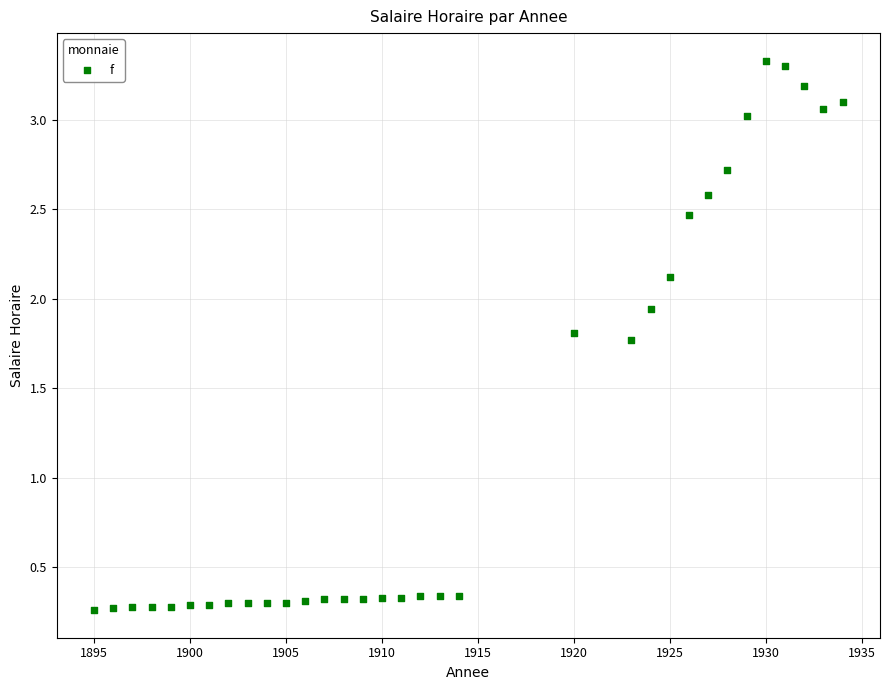

What is the range of X values (max minus min)?

39.0